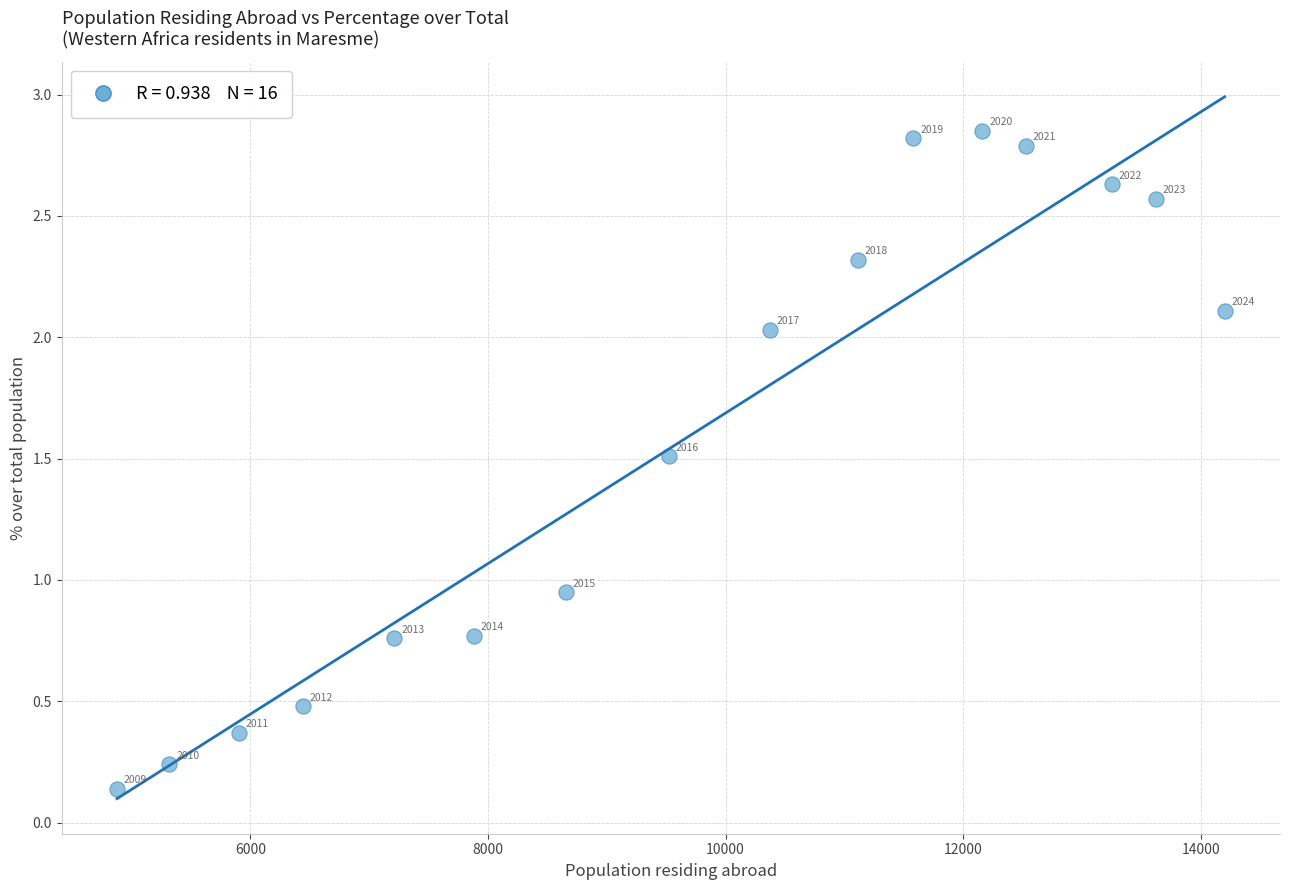

What is the range of X values (max minus min)?

9325.0